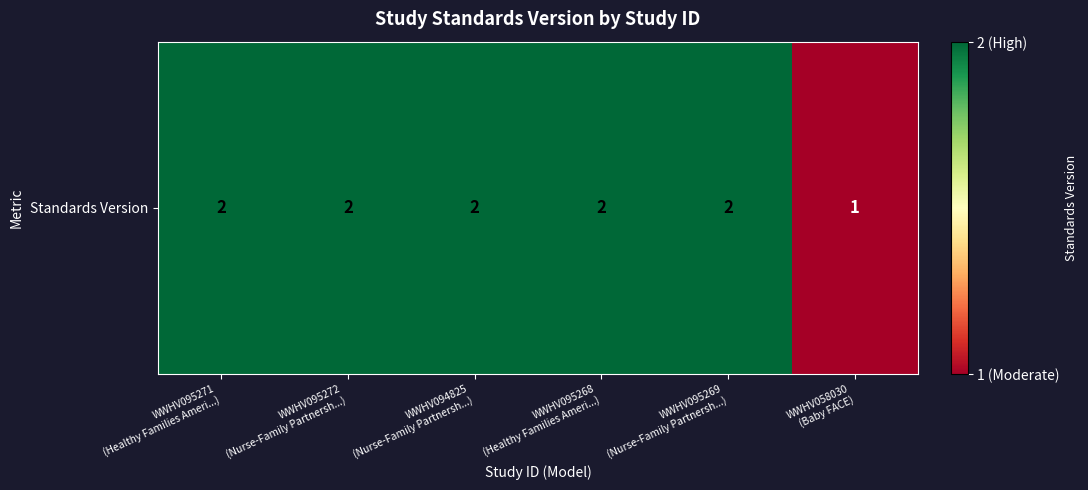

Which has a higher value, WWHV095269
(Nurse-Family Partnersh...) or WWHV095271
(Healthy Families Ameri...)?

WWHV095269
(Nurse-Family Partnersh...)